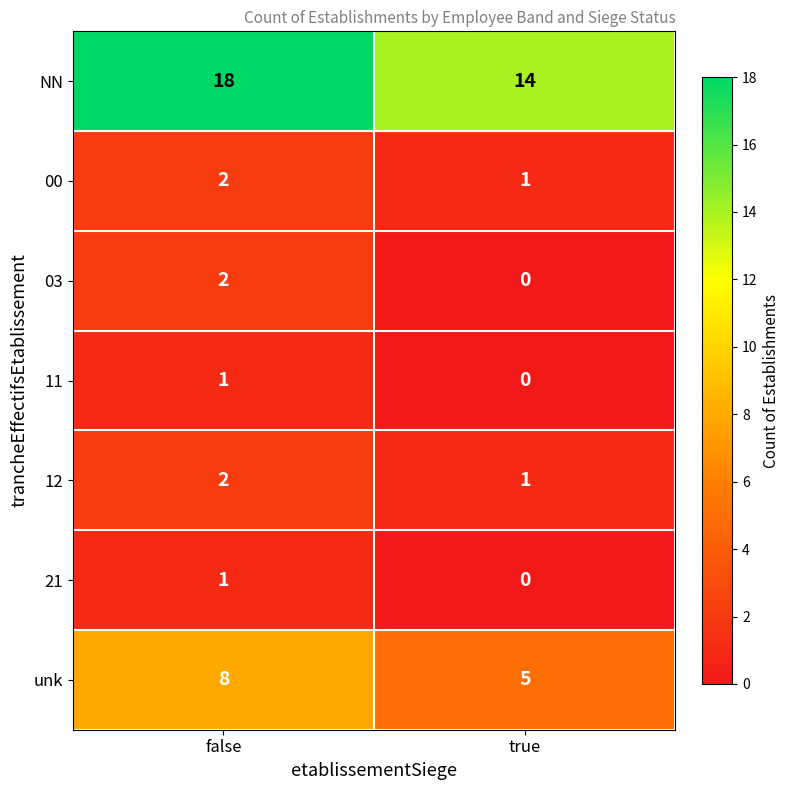

Reading left to right, transcribe all the data shown in this chart.

NN: 18	14
00: 2	1
03: 2	0
11: 1	0
12: 2	1
21: 1	0
unk: 8	5